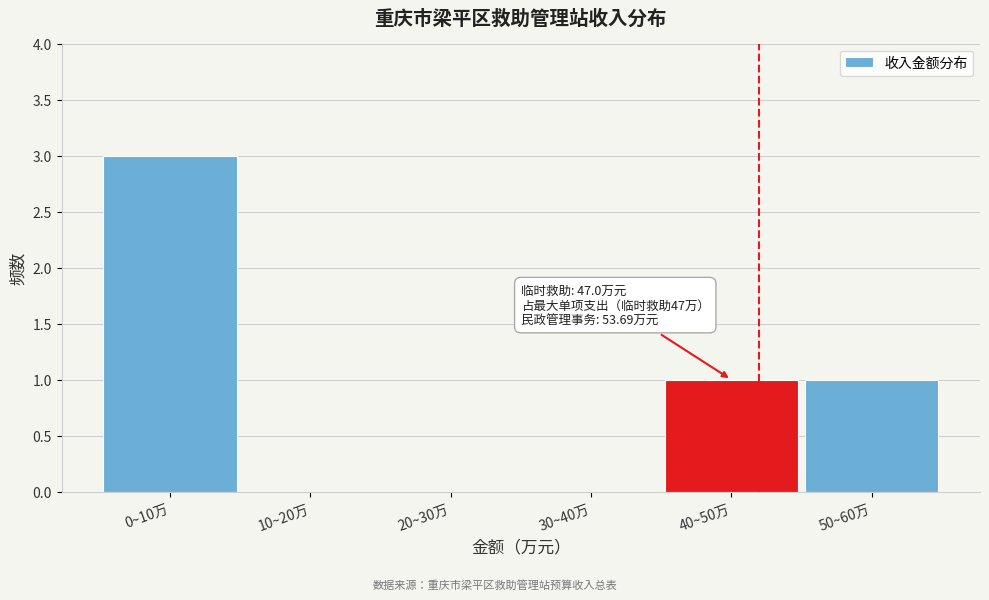

Reading left to right, list all the values displayed in this chart.

0~10万=3	10~20万=0	20~30万=0	30~40万=0	40~50万=1	50~60万=1